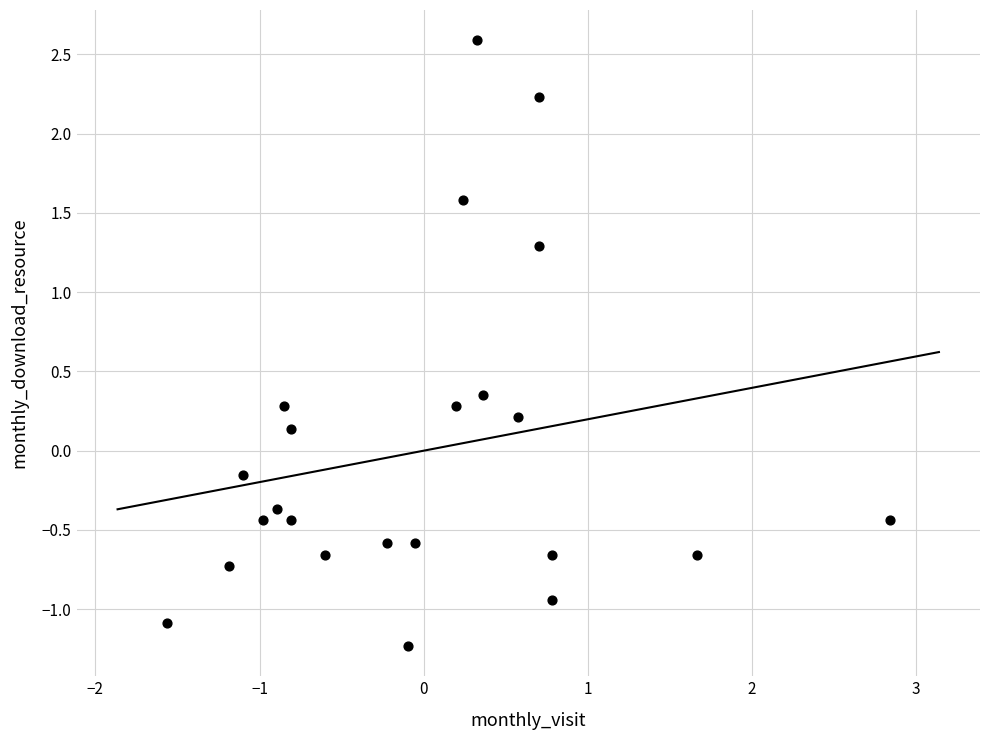

What is the range of X values (max minus min)?

4.4